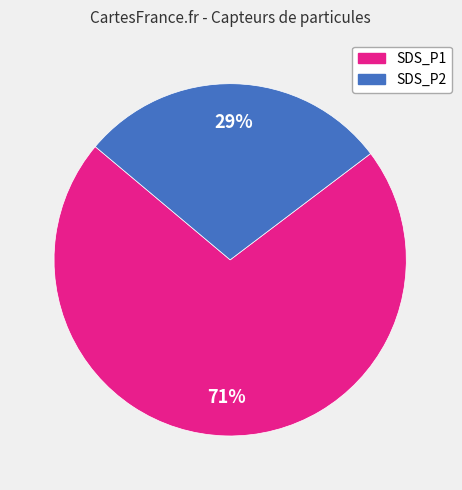

How many segments does this pie chart have?

2